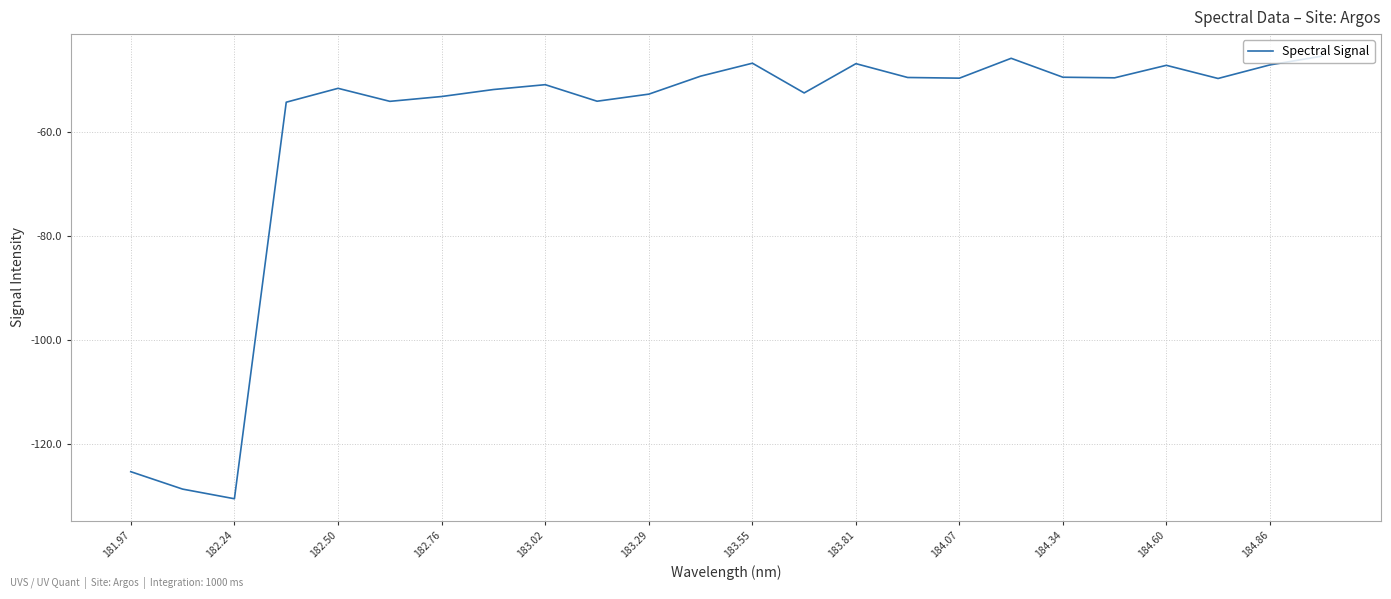

What is the smallest value displayed?

-130.6